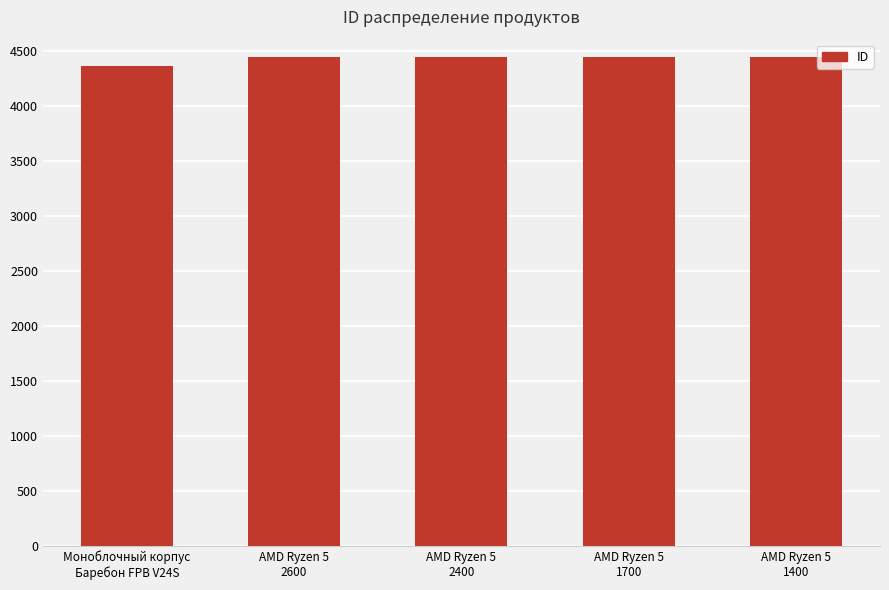

What is the value of the 5th bar from the left?

4443